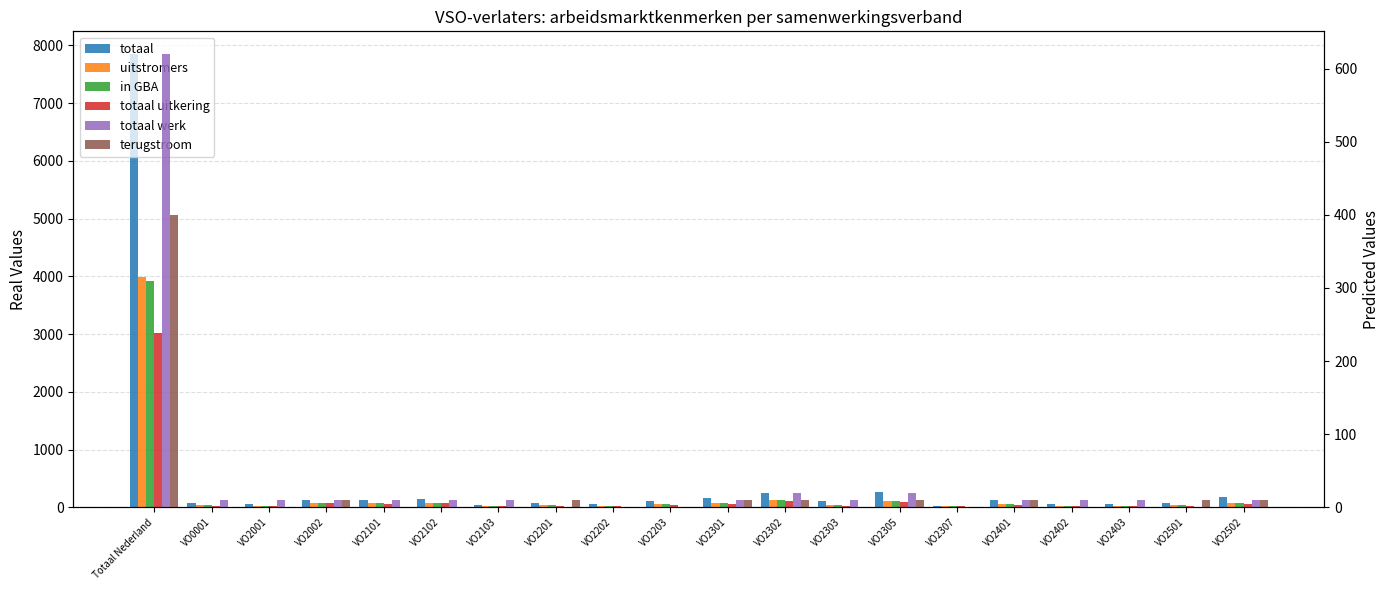

At which category is the sum across all series the highest?

Totaal Nederland